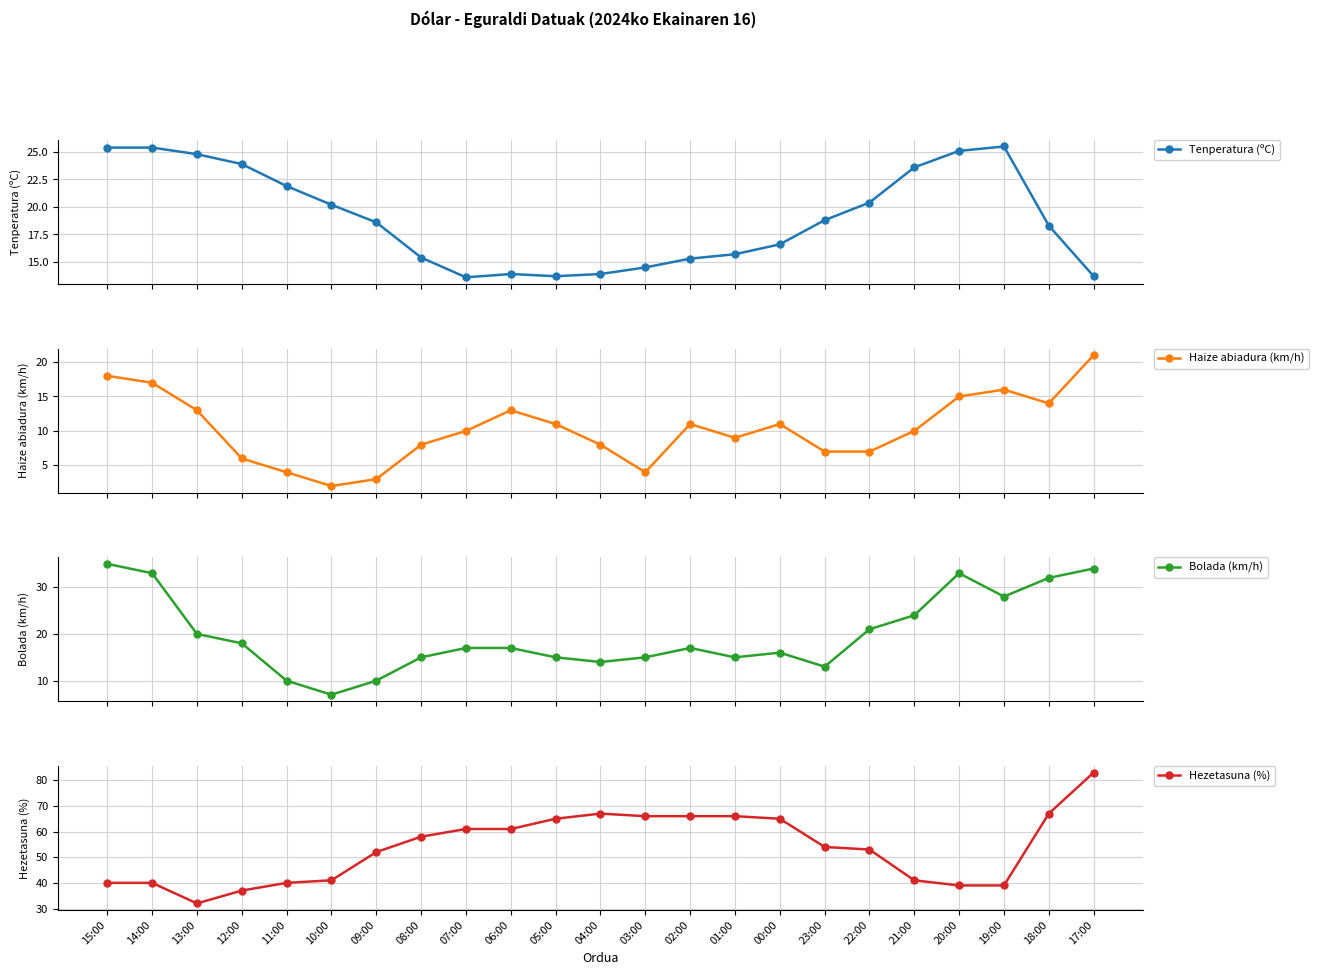

The value of Haize abiadura (km/h) at 00:00 is 11.0. True or false?

True